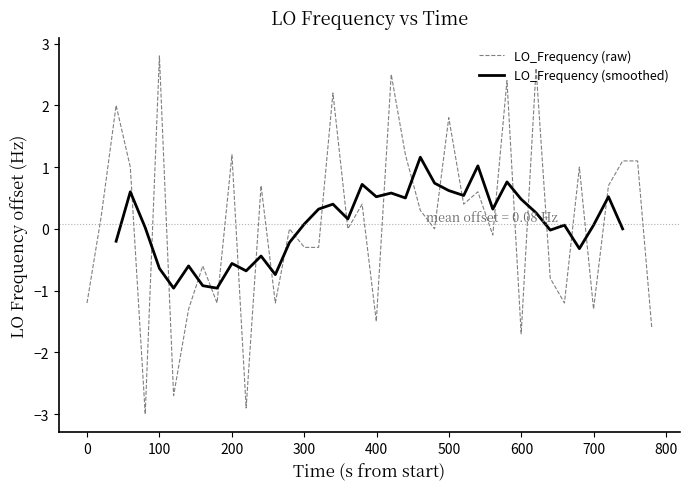

What is the highest value of the LO_Frequency (raw) series?

2.8